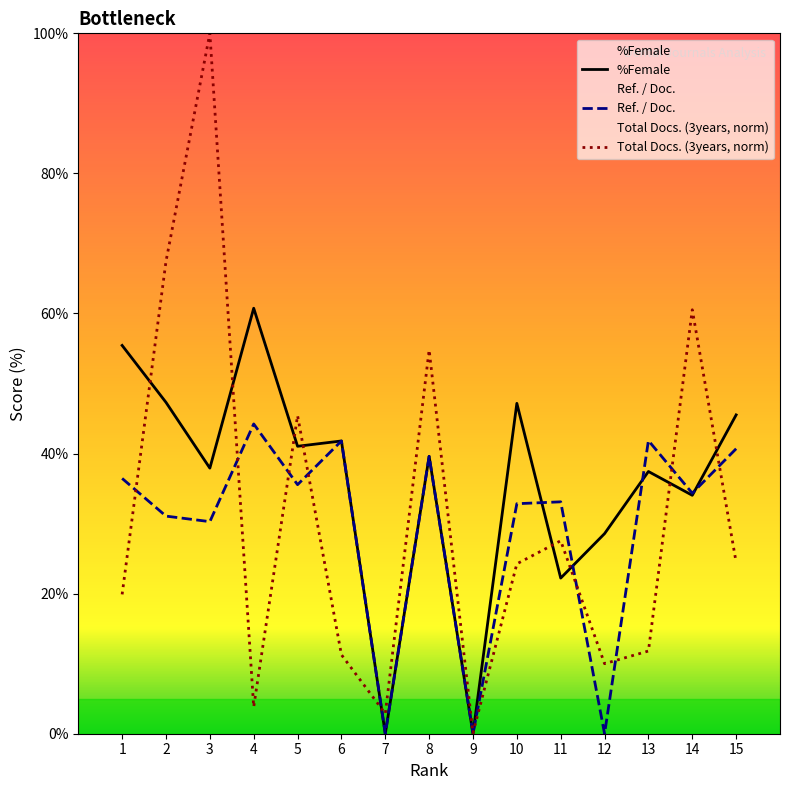

Reading right to left, list all the values displayed in this chart.

%Female: 45.5	34.0	37.4	28.6	22.2	47.2	0.0	39.6	0.0	41.8	41.0	60.8	37.9	47.3	55.4
Ref. / Doc.: 40.7	34.3	41.9	0.0	33.1	32.8	0.0	39.6	0.0	41.8	35.6	44.2	30.3	31.1	36.5
Total Docs. (3years, norm): 24.5	60.5	11.8	10.0	27.6	24.3	0.1	54.8	2.9	11.3	45.4	3.8	100.0	67.4	19.9